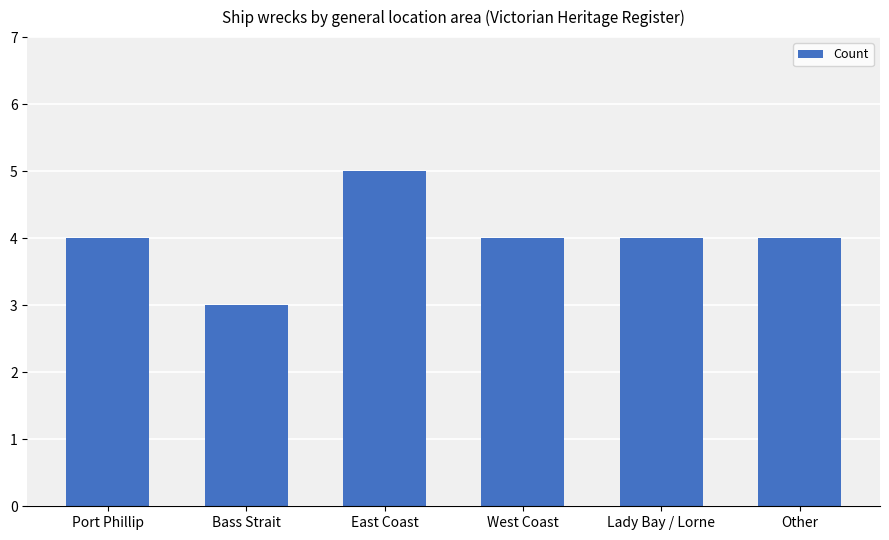

Reading left to right, what are all the values shown in this chart?

4	3	5	4	4	4